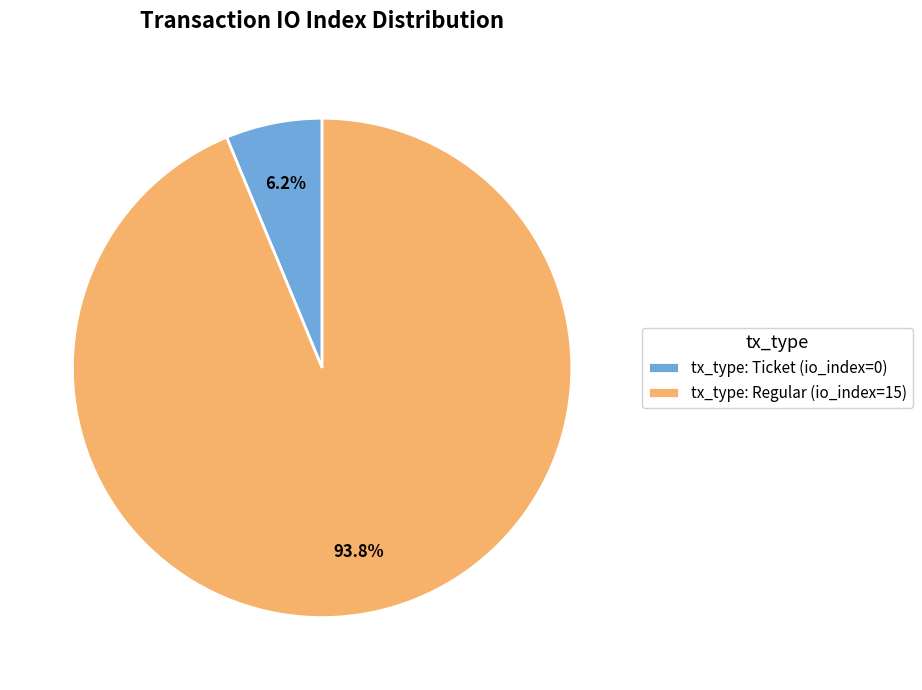

Which has a higher value, tx_type: Ticket (io_index=0) or tx_type: Regular (io_index=15)?

tx_type: Regular (io_index=15)